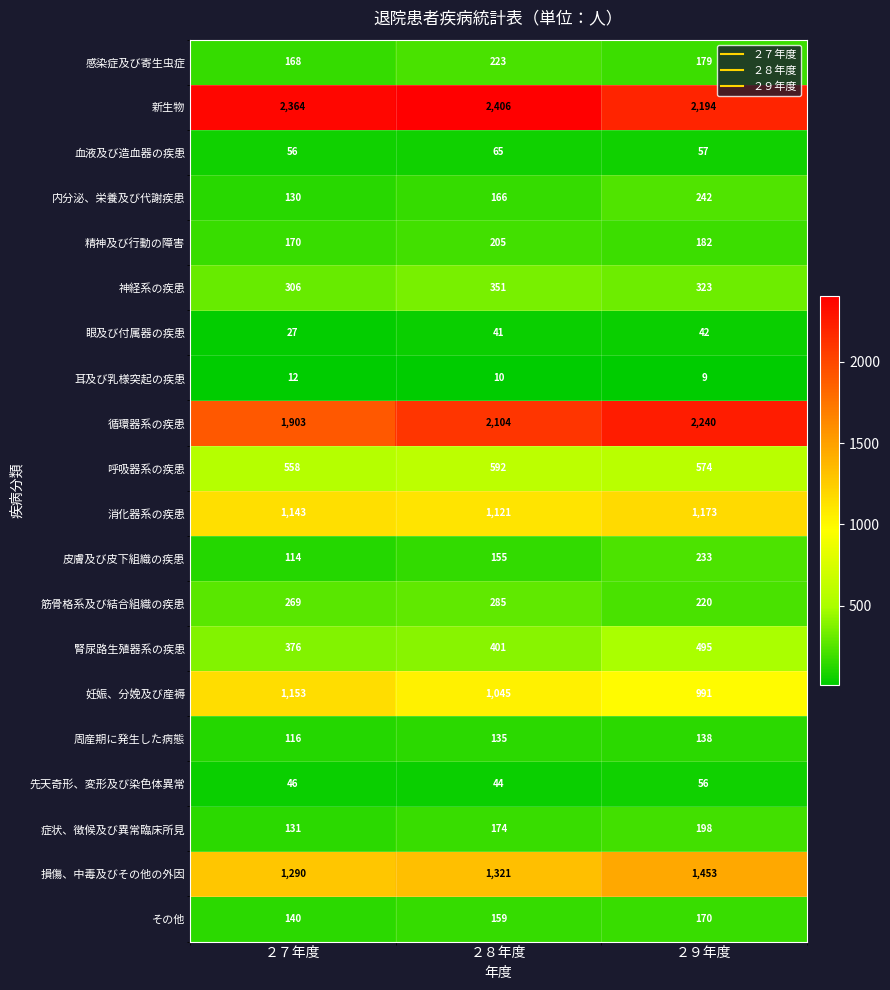

List the series in order of their peak value, lowest first.

耳及び乳様突起の疾患, 眼及び付属器の疾患, 先天奇形、変形及び染色体異常, 血液及び造血器の疾患, 周産期に発生した病態, その他, 症状、徴候及び異常臨床所見, 精神及び行動の障害, 感染症及び寄生虫症, 皮膚及び皮下組織の疾患, 内分泌、栄養及び代謝疾患, 筋骨格系及び結合組織の疾患, 神経系の疾患, 腎尿路生殖器系の疾患, 呼吸器系の疾患, 妊娠、分娩及び産褥, 消化器系の疾患, 損傷、中毒及びその他の外因, 循環器系の疾患, 新生物